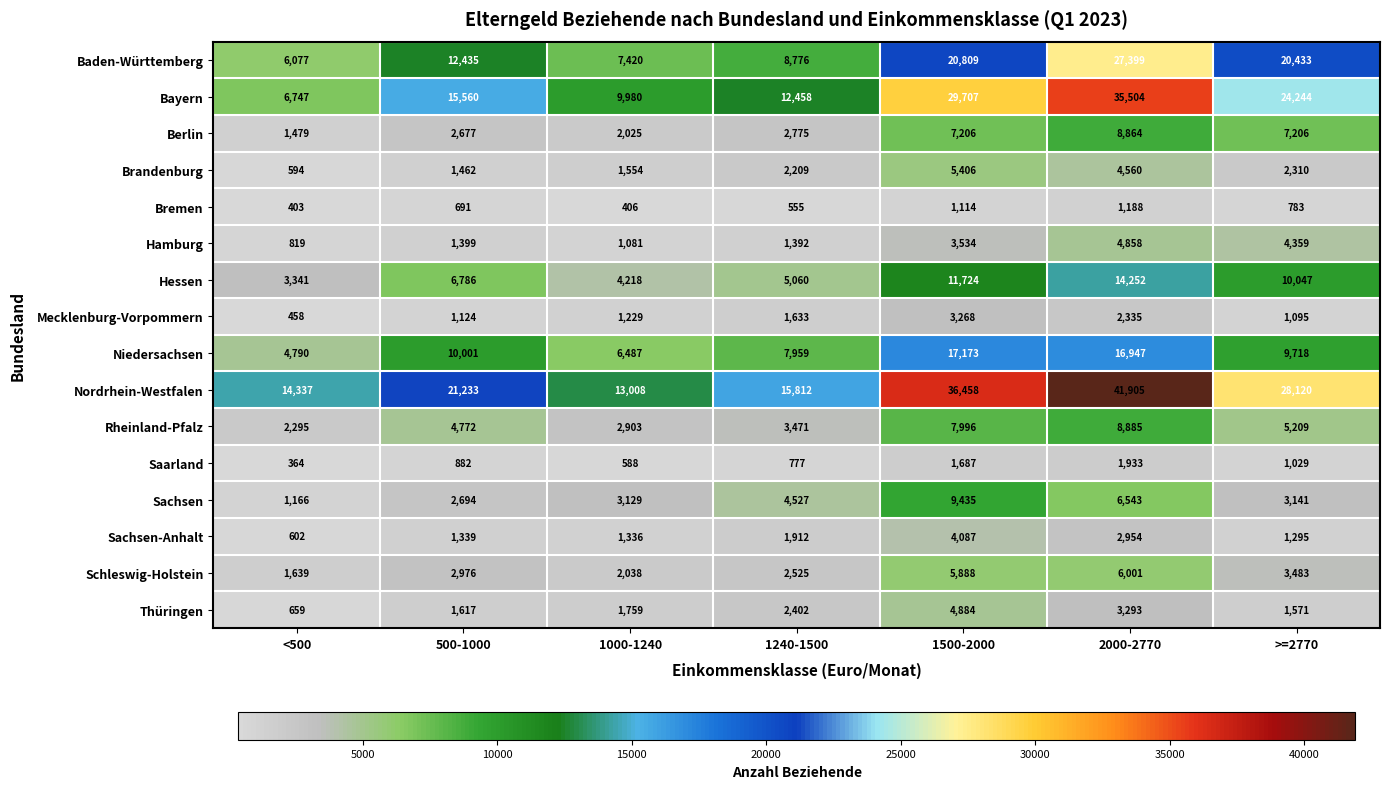

Which series has the largest range (max minus min)?

Nordrhein-Westfalen